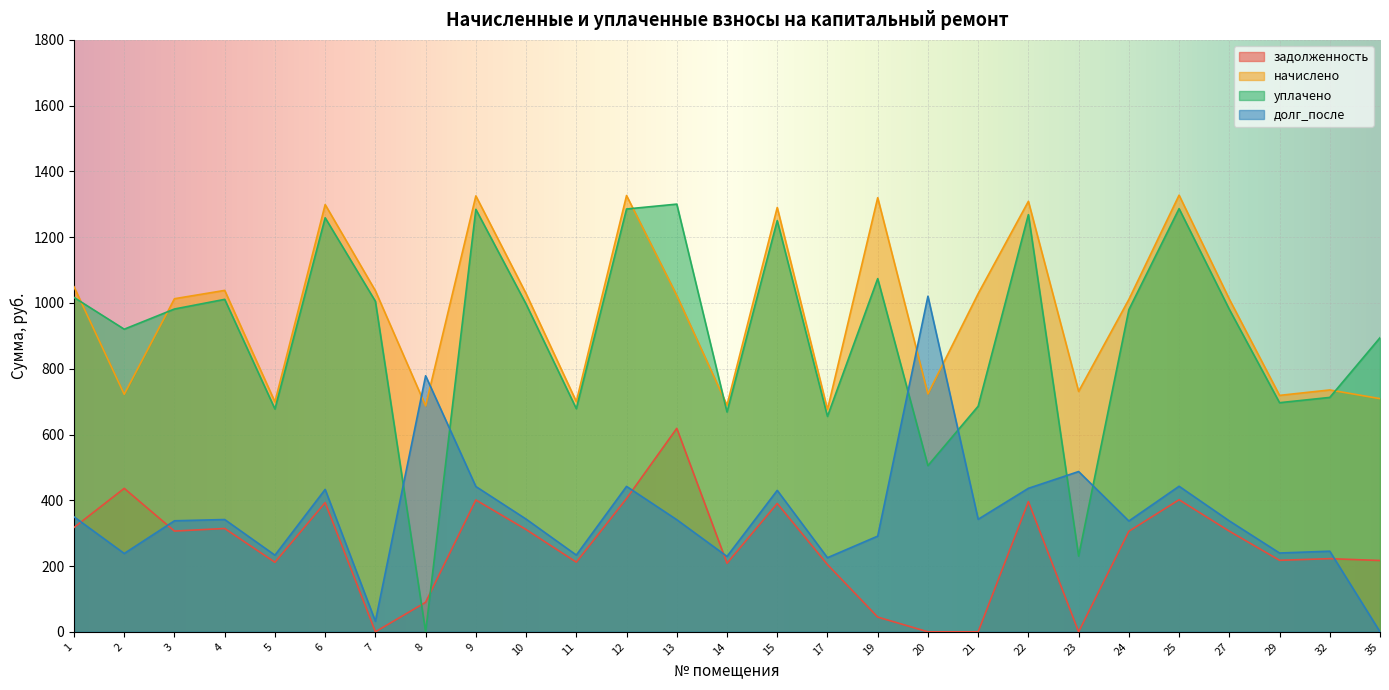

At which label does начислено reach its peak?

25